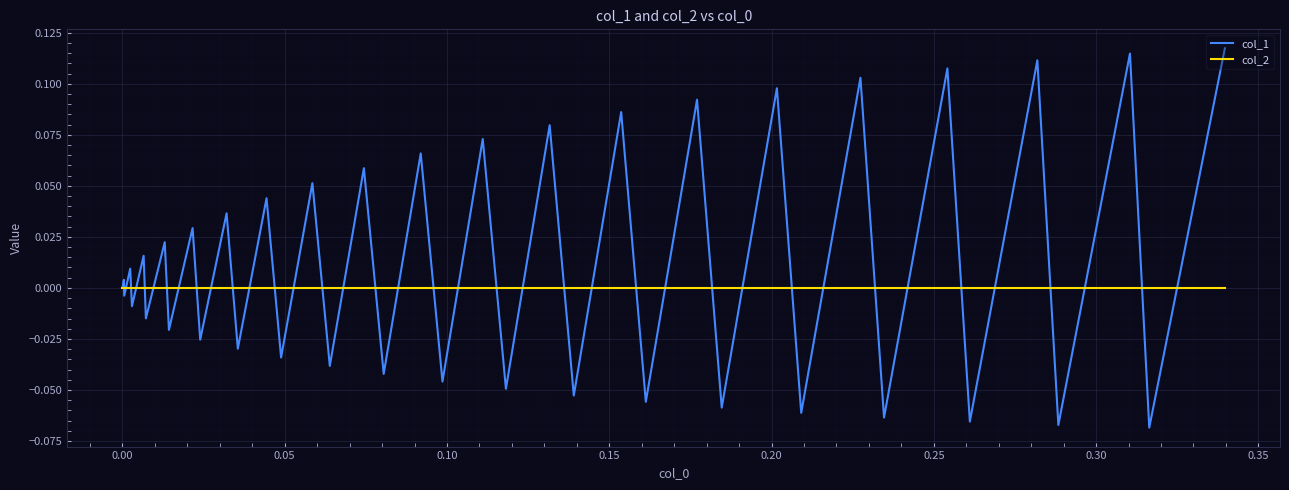

What are all the series names shown in the legend?

col_1, col_2